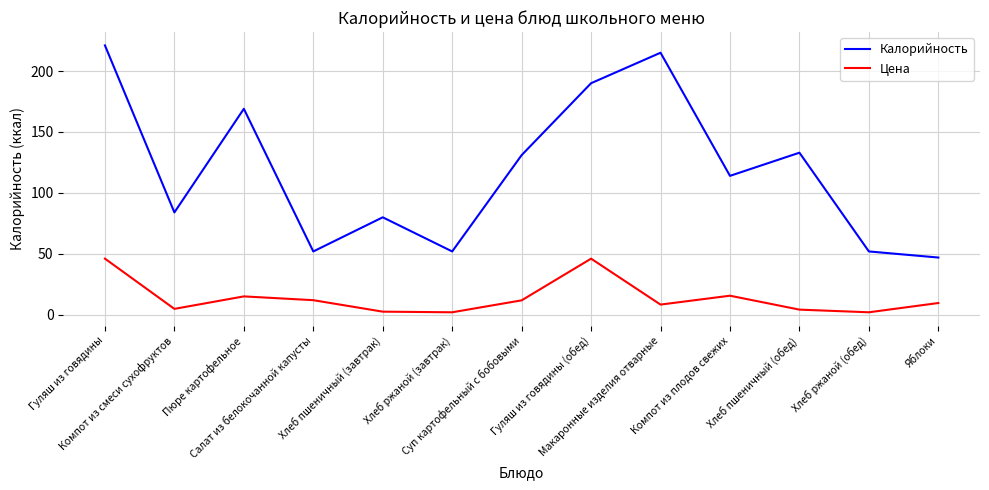

List the series in order of their overall mean, highest first.

Калорийность, Цена